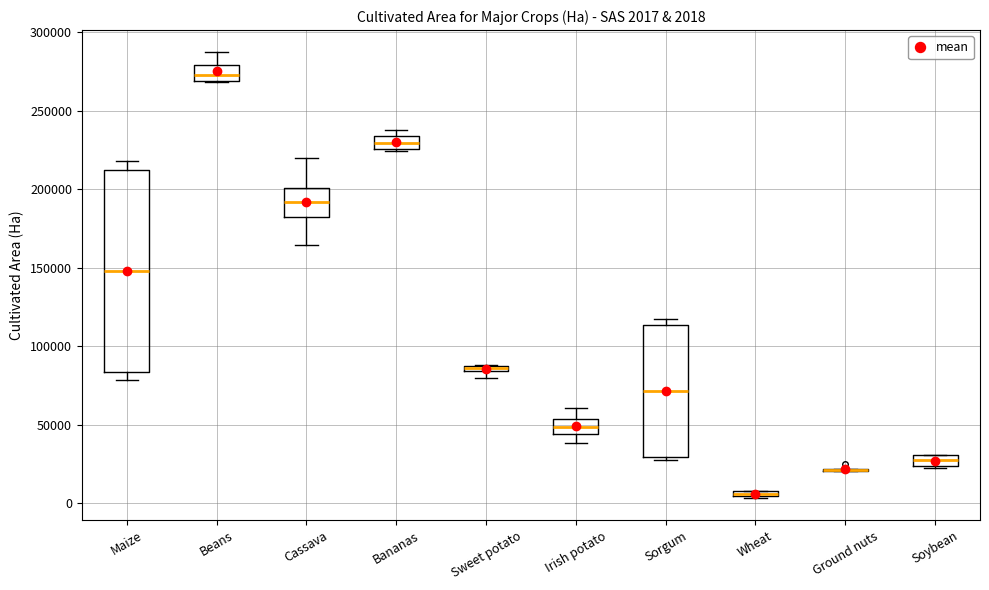

Which box is the tallest, from its lower edge to its upper edge?

Maize